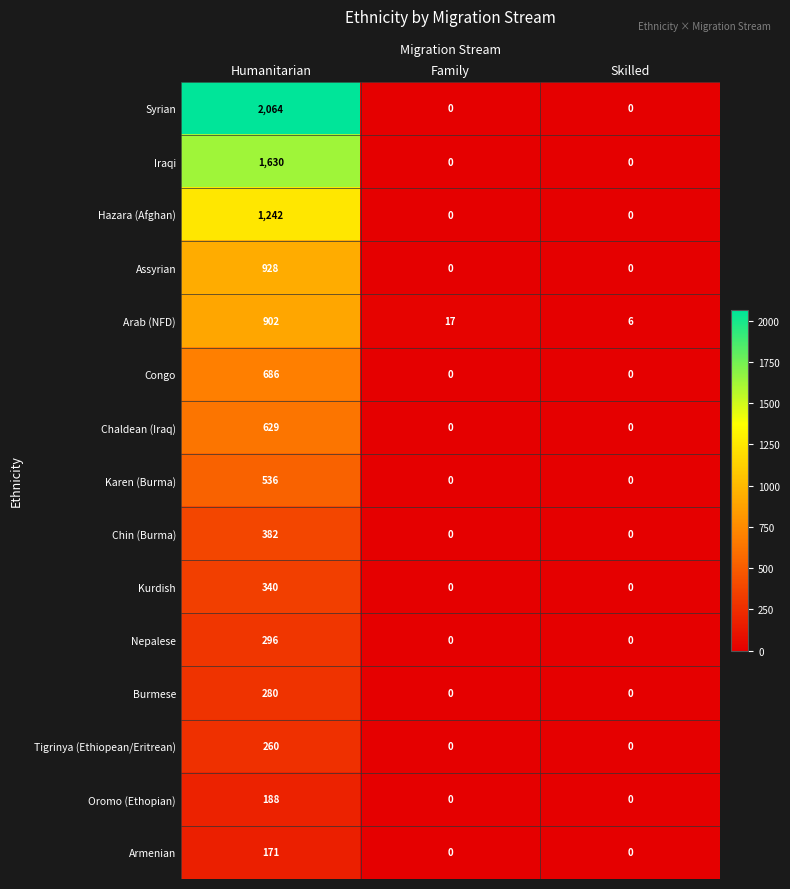

Is it true that Chaldean (Iraq) equals 0 at Family?

True